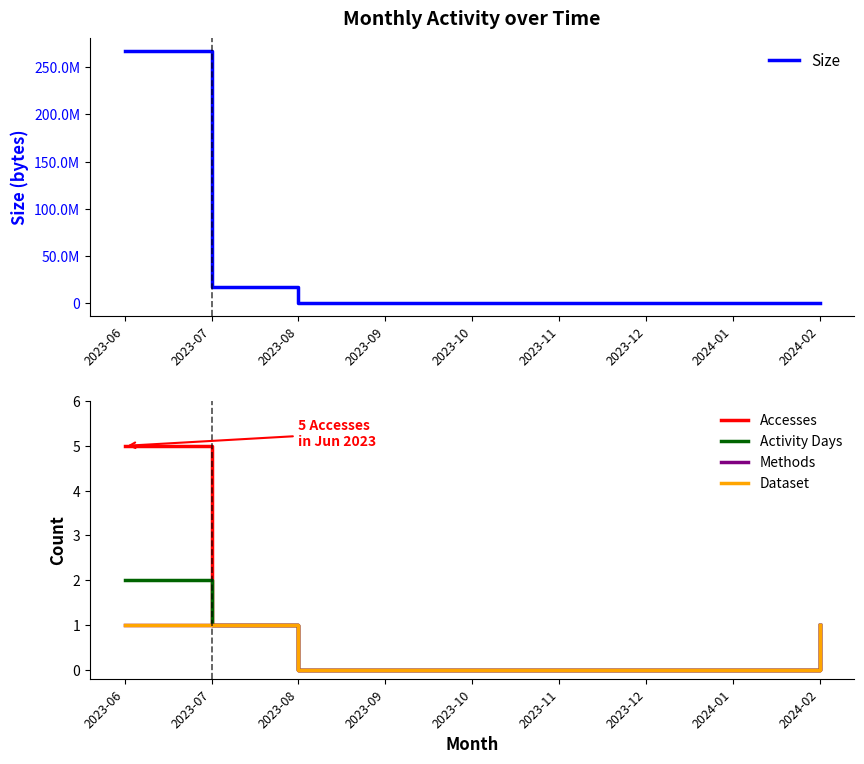

What is the difference between the maximum and minimum values in the Dataset series?

1